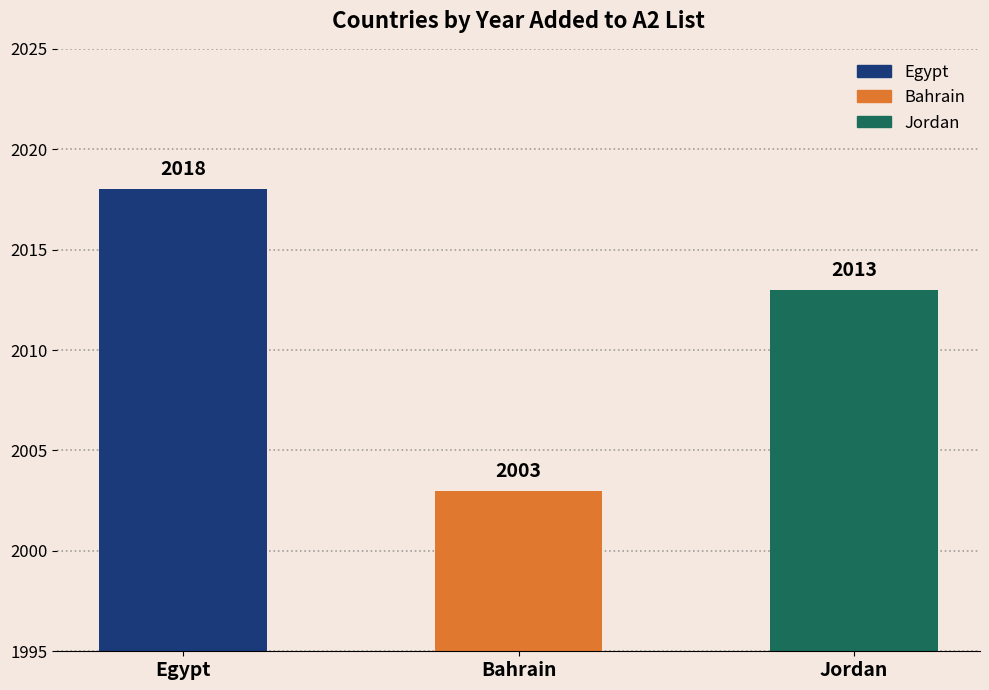

What is the sum of the values at Jordan and Egypt?

4031